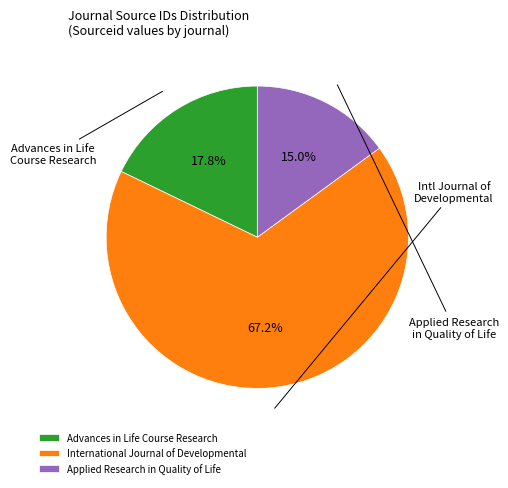

Count the number of slices in the pie.

3